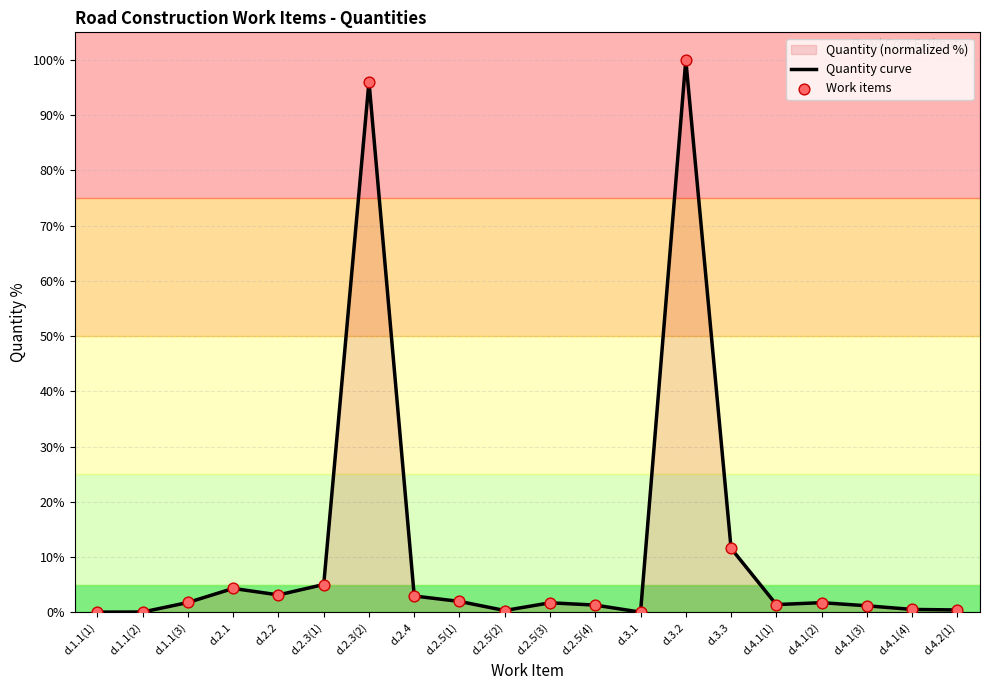

At how many categories does at least one series exceed 44?

2